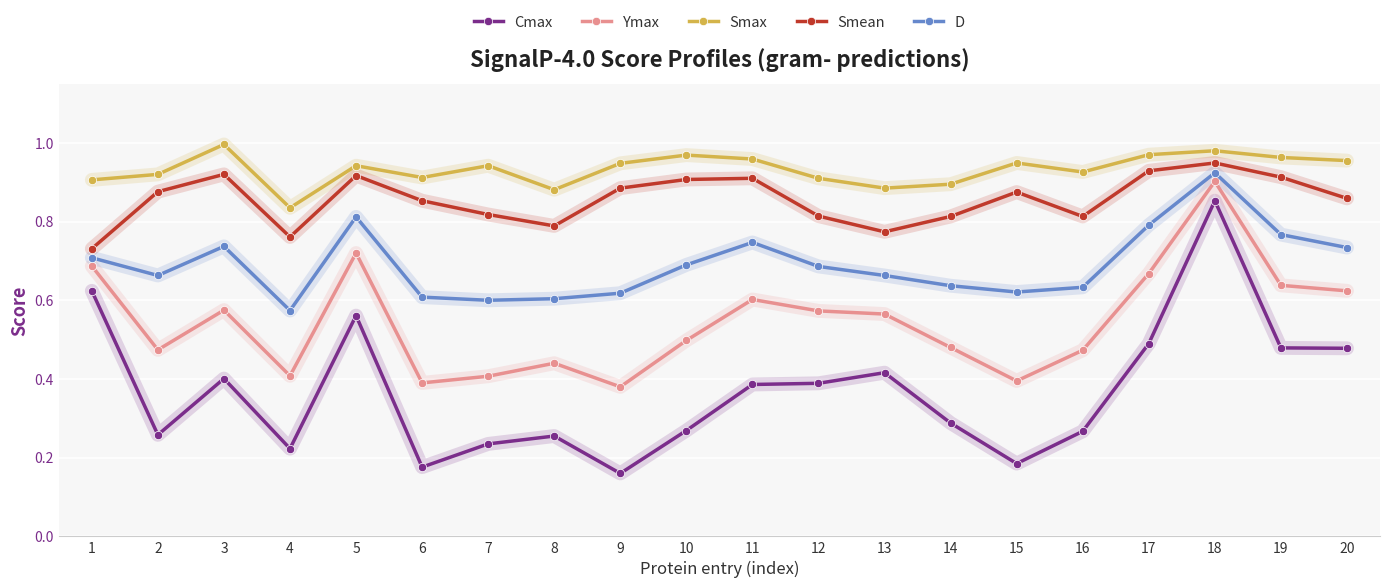

Is this an area chart (filled region under the line)?

No